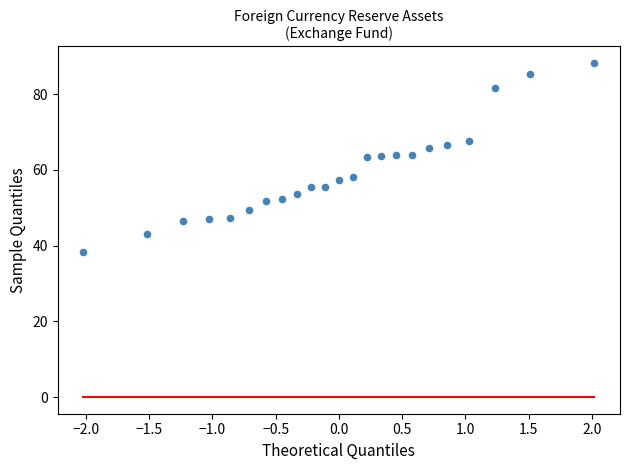

What is the range of X values (max minus min)?

4.0